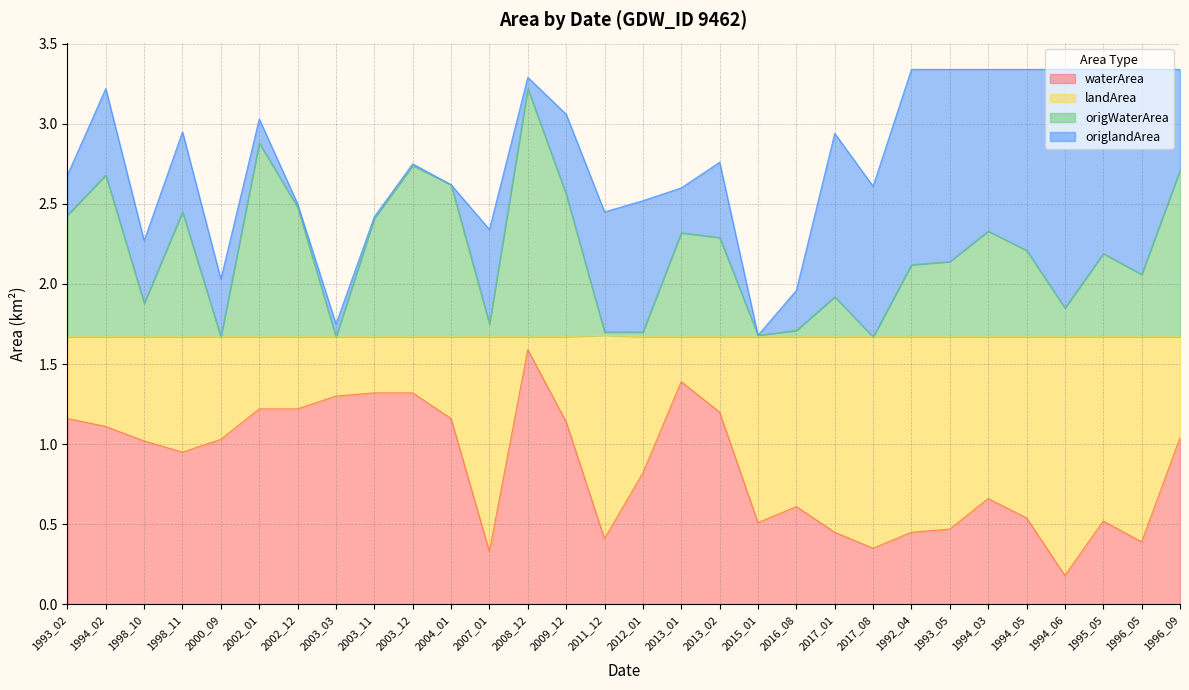

What is the total value across all series at 2004_01?

2.6